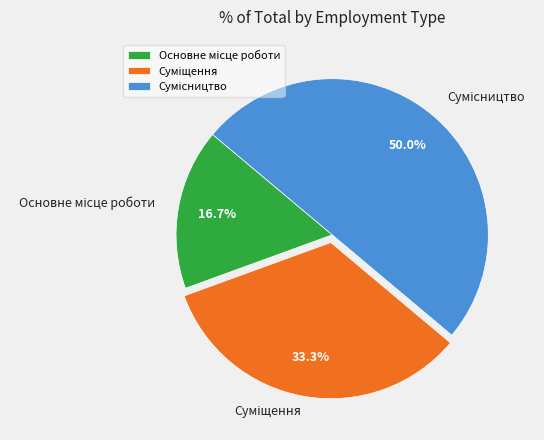

Does Основне місце роботи account for over 50% of the chart?

No